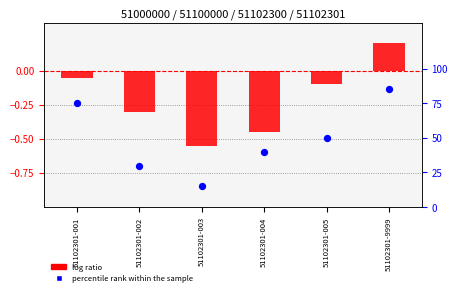

Which series contains the lowest Y value?

log ratio